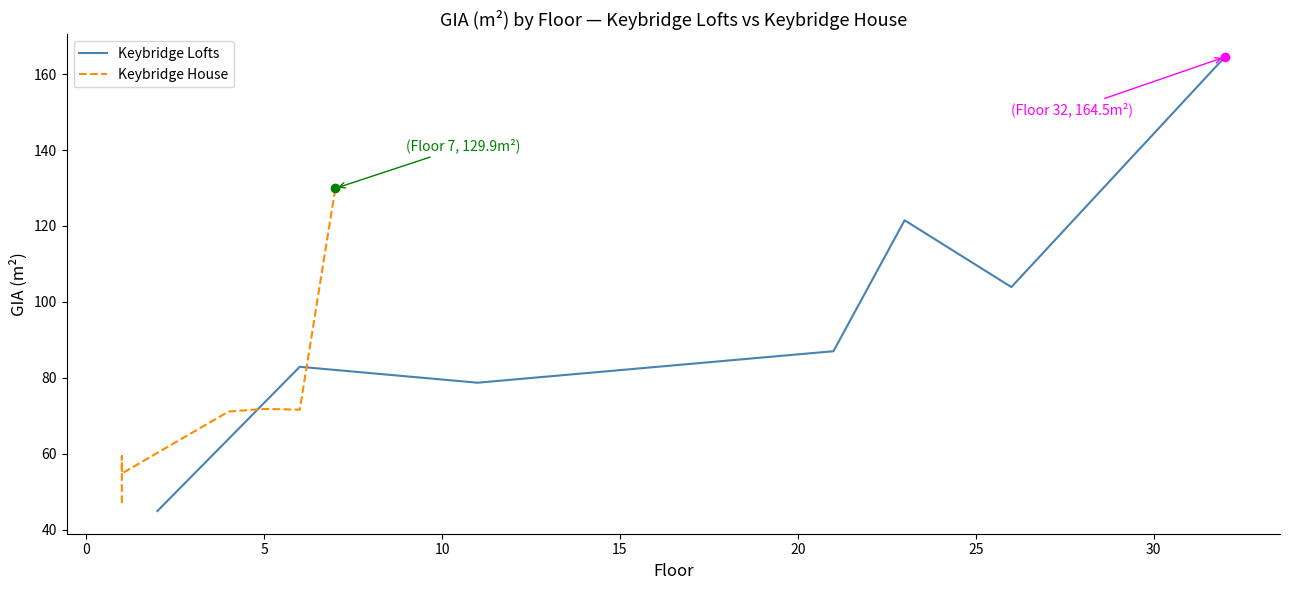

Reading left to right, what are all the values shown in this chart?

Keybridge Lofts: 44.9	82.9	78.7	87.0	121.5	103.9	164.5
Keybridge House: 47.0	59.4	54.8	71.1	71.8	71.6	129.9